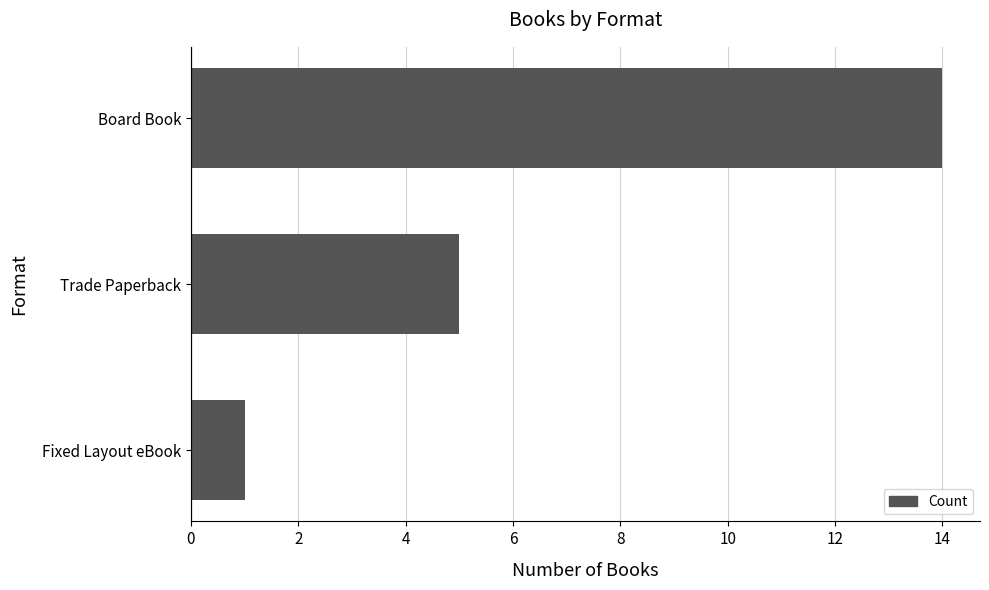

Are the bars horizontal?

Yes